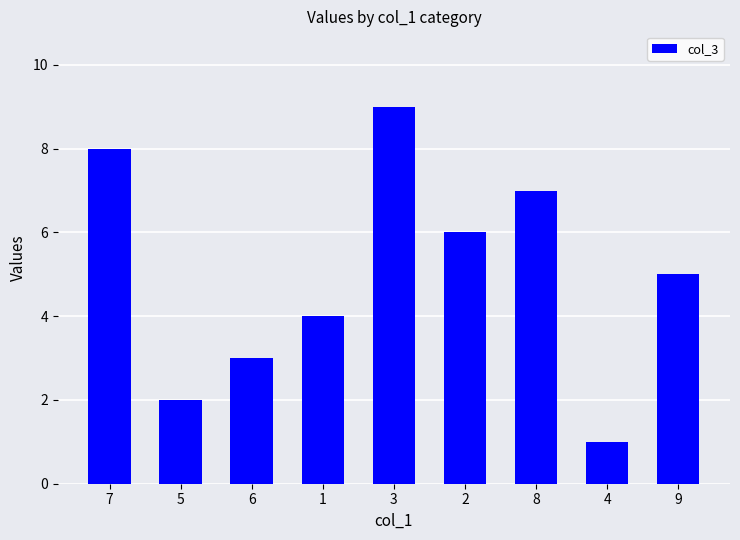

Between 3 and 4, which is larger?

3